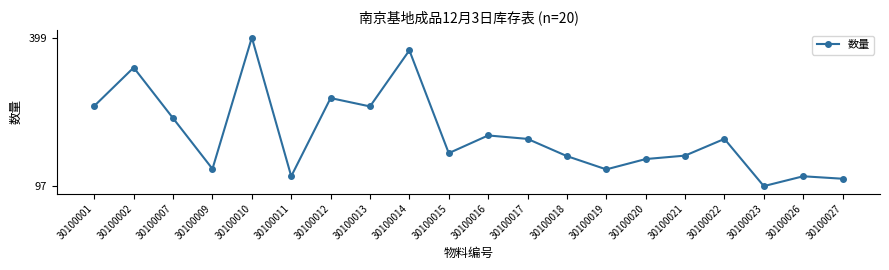

What is the difference between the maximum and second lowest values?

287